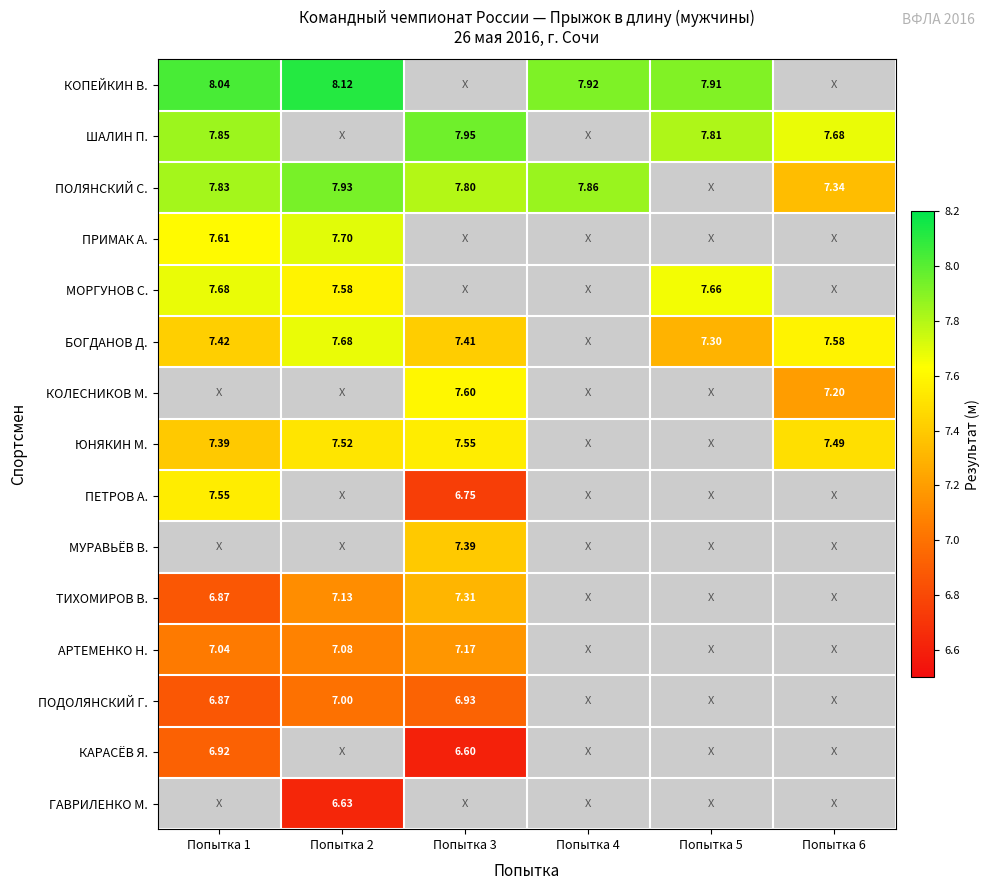

What is the greatest value displayed?

8.1